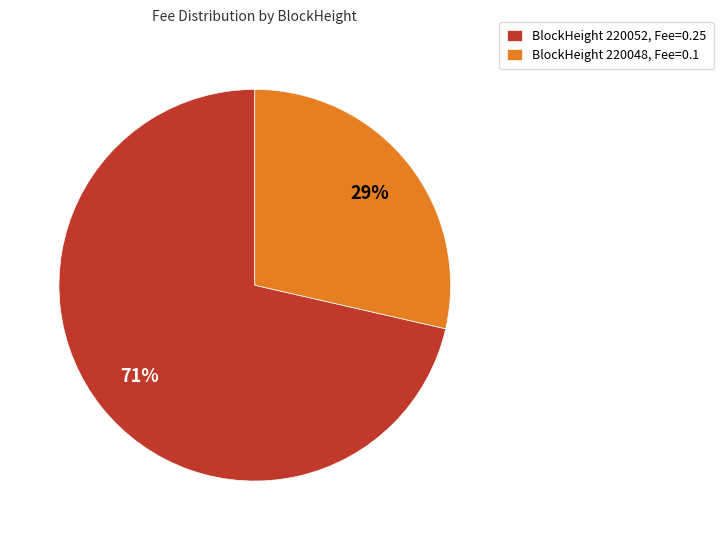

Do BlockHeight 220048, Fee=0.1 and BlockHeight 220052, Fee=0.25 together represent more than half of the pie?

Yes